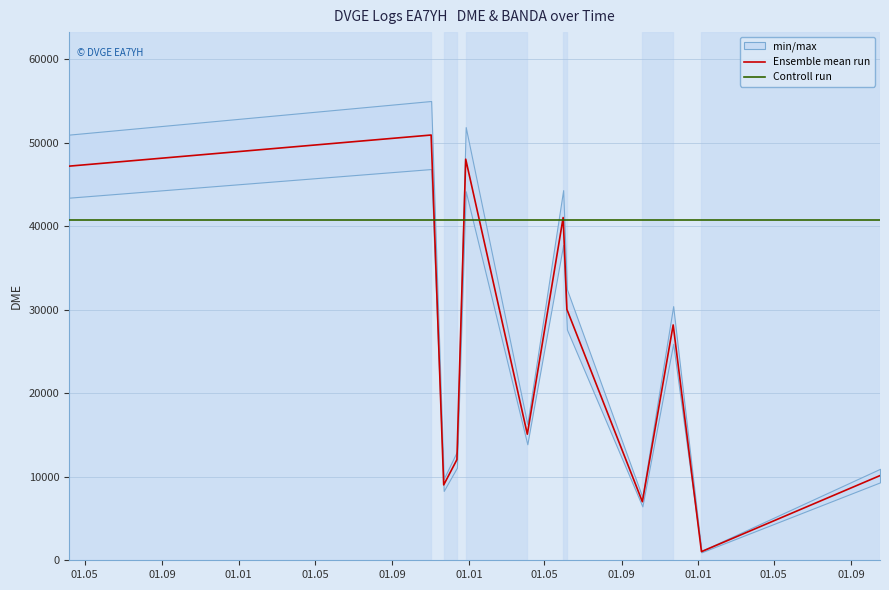

At how many categories does at least one series exceed 14098?

12